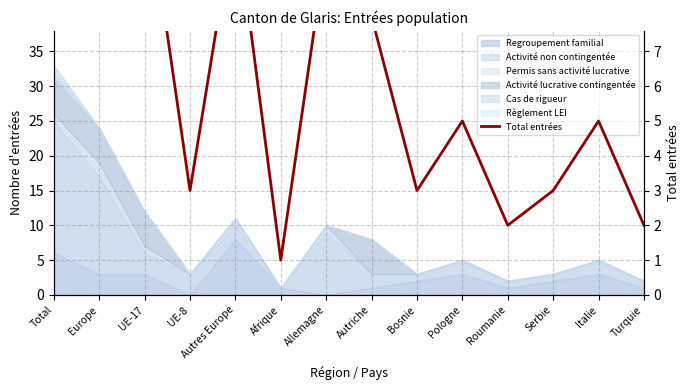

The value at UE-8 is 4. True or false?

False